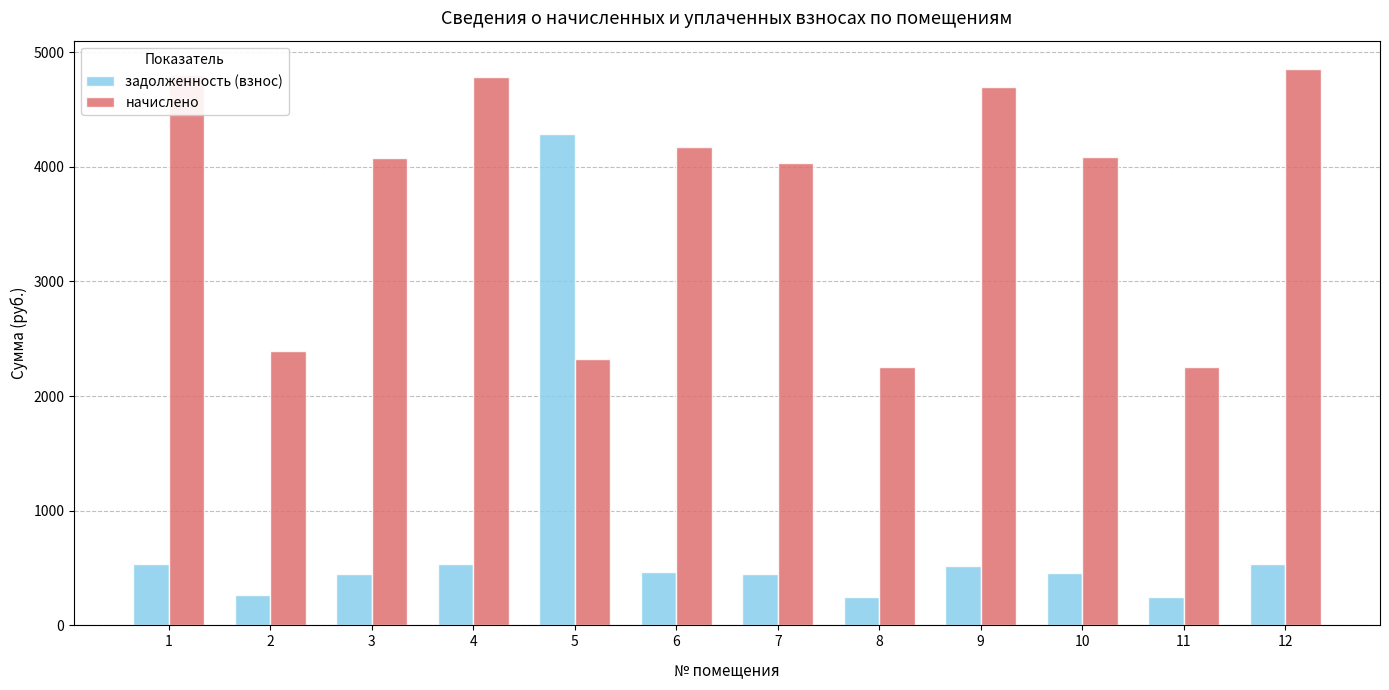

How many data points in начислено are less than 4081?

6